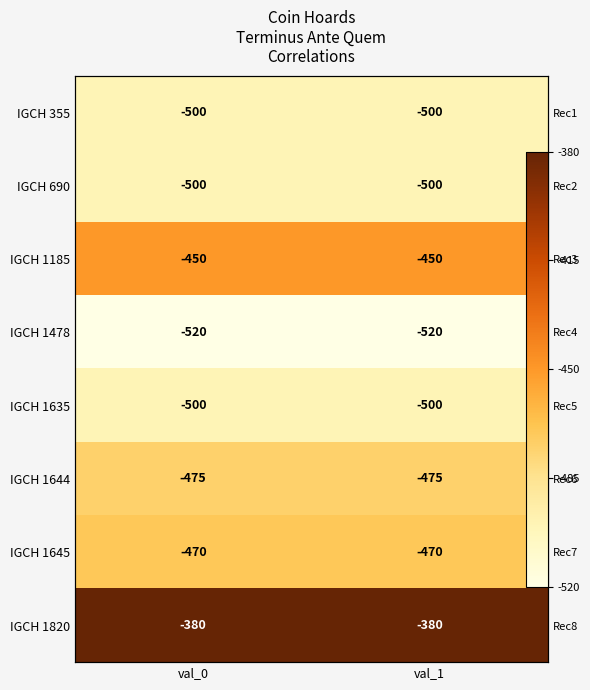

What is the sum of the IGCH 1645 values at val_1 and val_0?

-940